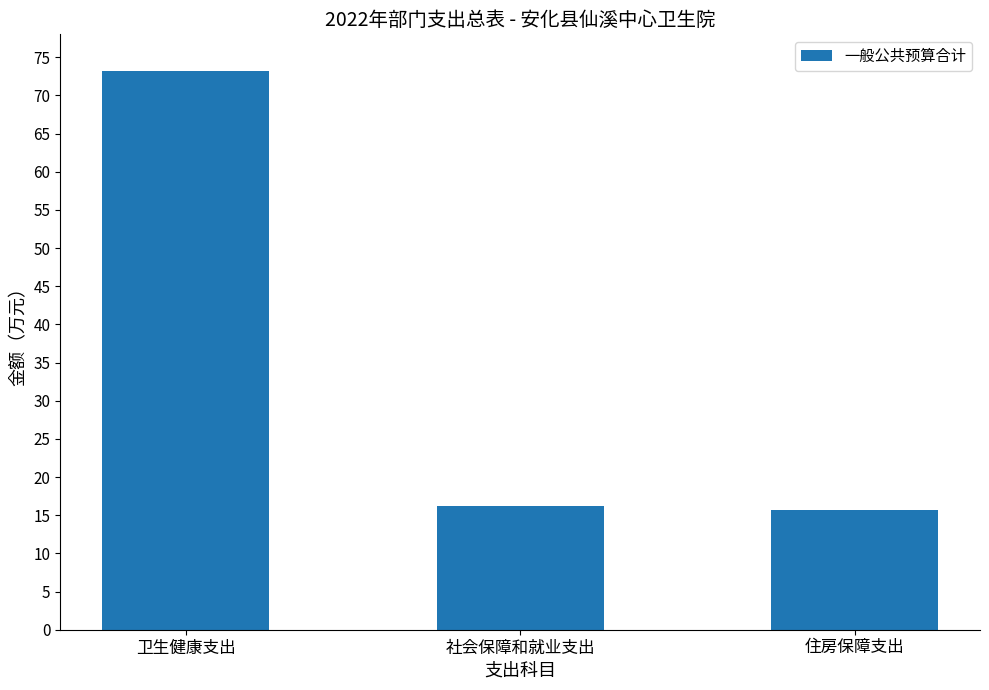

The value at 住房保障支出 is 24.3. True or false?

False